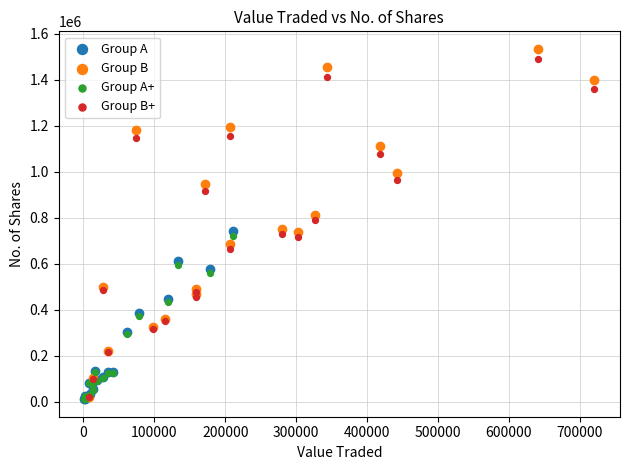

What are all the series names shown in the legend?

Group A, Group B, Group A+, Group B+